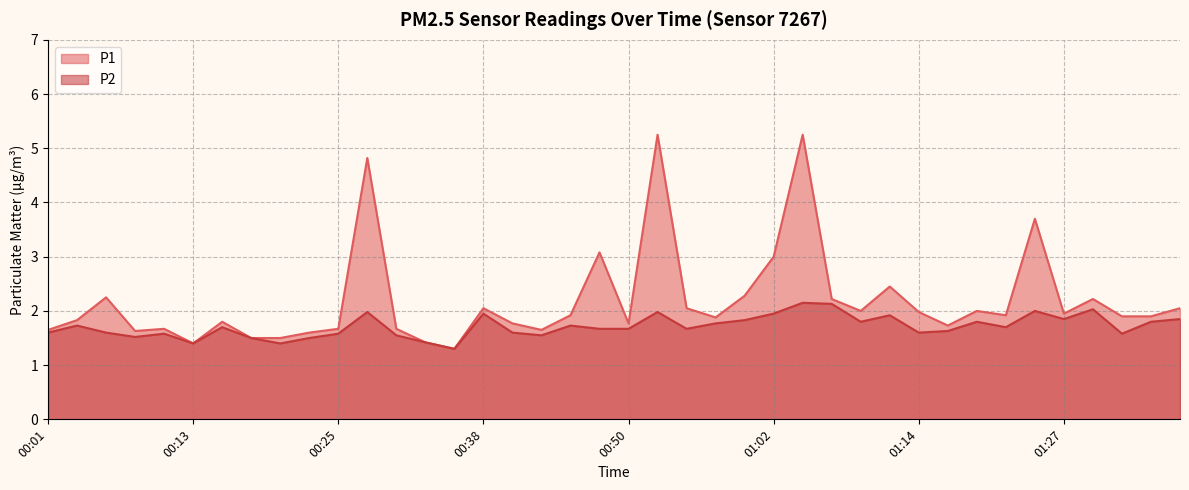

True or false: P1 and P2 cross at least once.

False